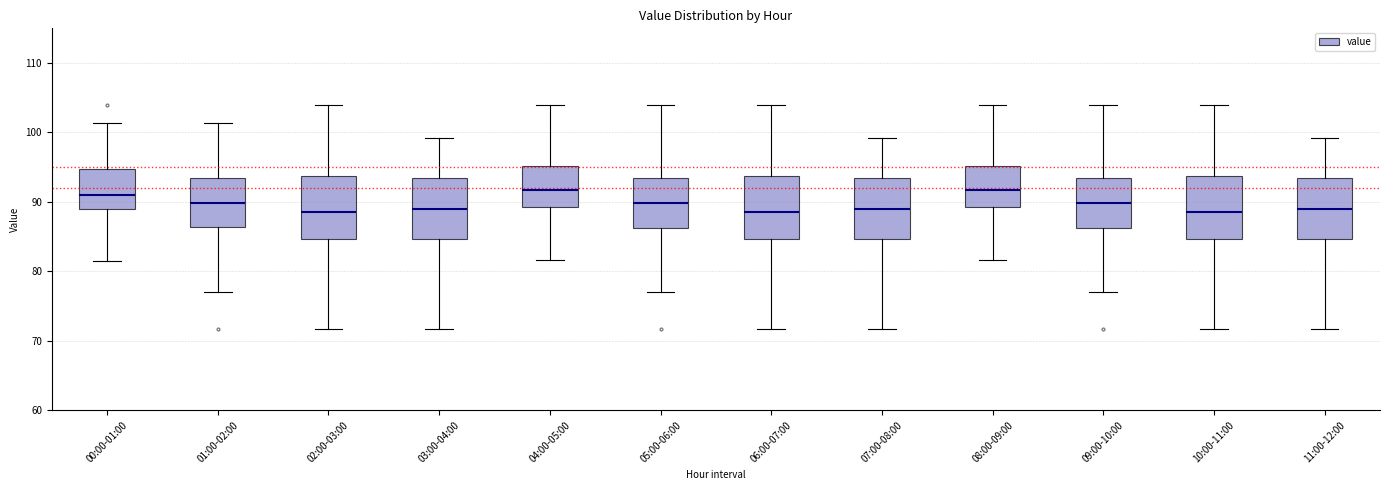

Where does the upper whisker of the box for 06:00-07:00 end on the y-axis? The values are not printed on the chart, so give them approximately, as read against the axis.

104